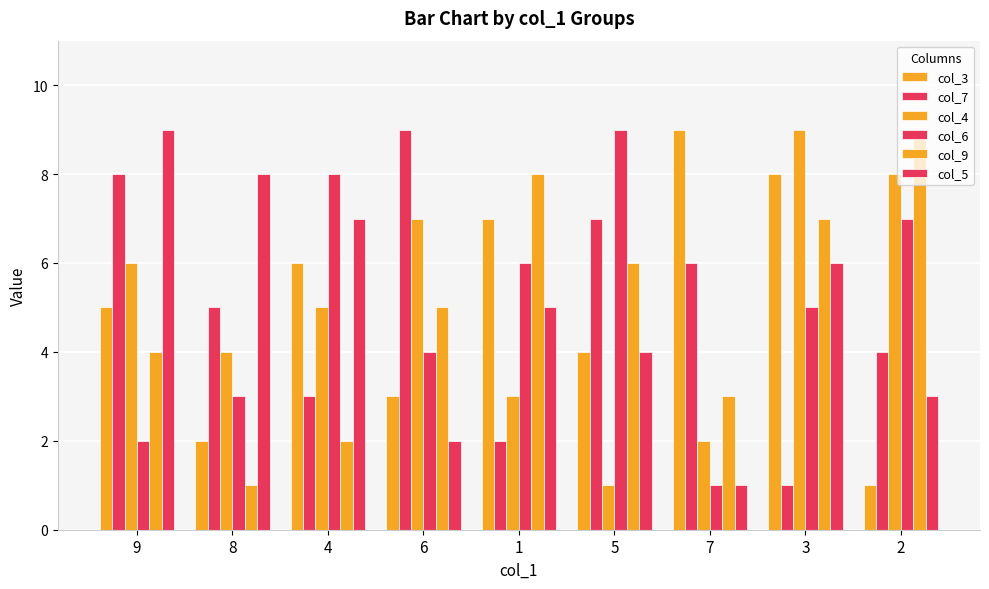

Are the bars grouped side by side (vs. stacked)?

Yes